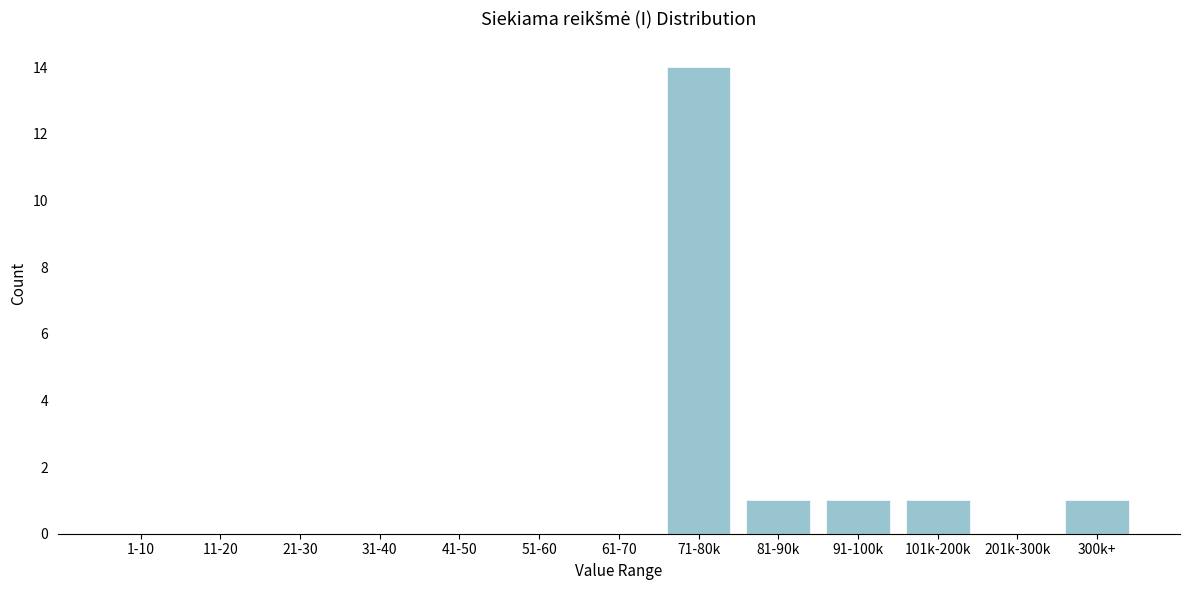

Reading left to right, list all the values displayed in this chart.

1-10=0	11-20=0	21-30=0	31-40=0	41-50=0	51-60=0	61-70=0	71-80k=14	81-90k=1	91-100k=1	101k-200k=1	201k-300k=0	300k+=1